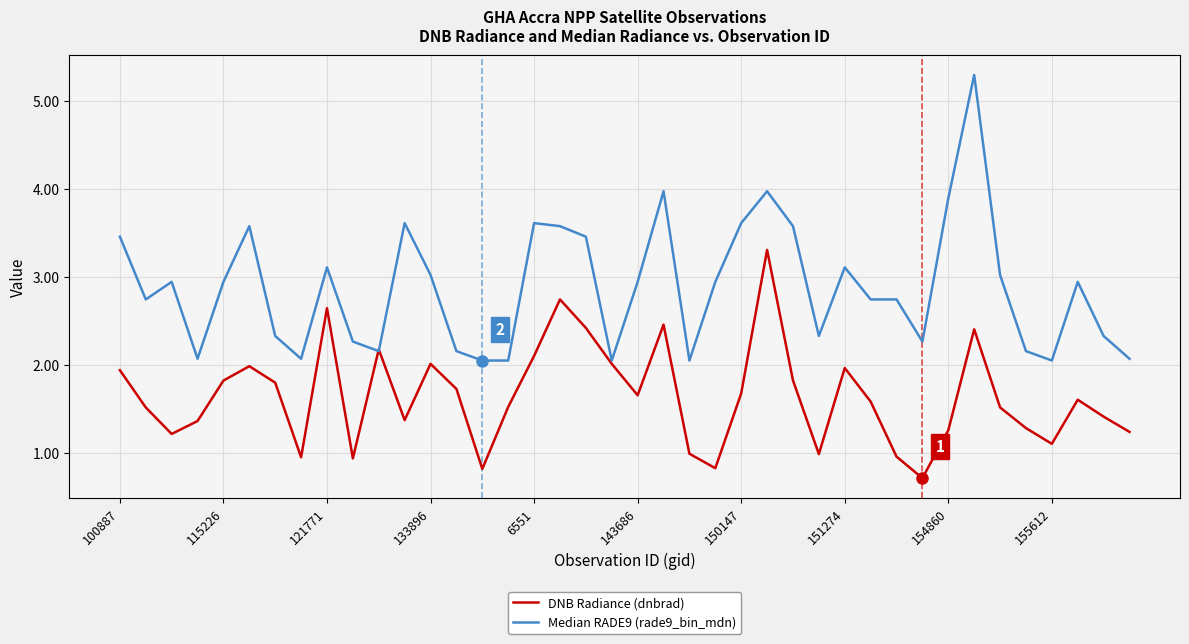

What is the greatest value displayed?

5.3